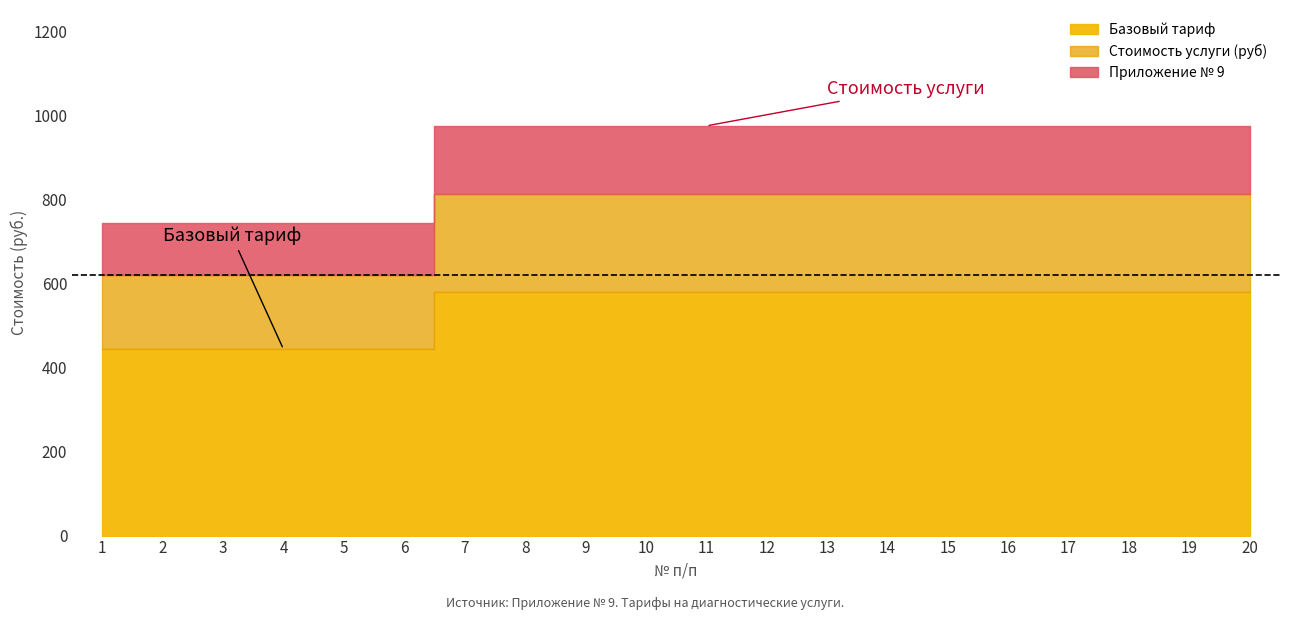

How many data points does each series have?

20